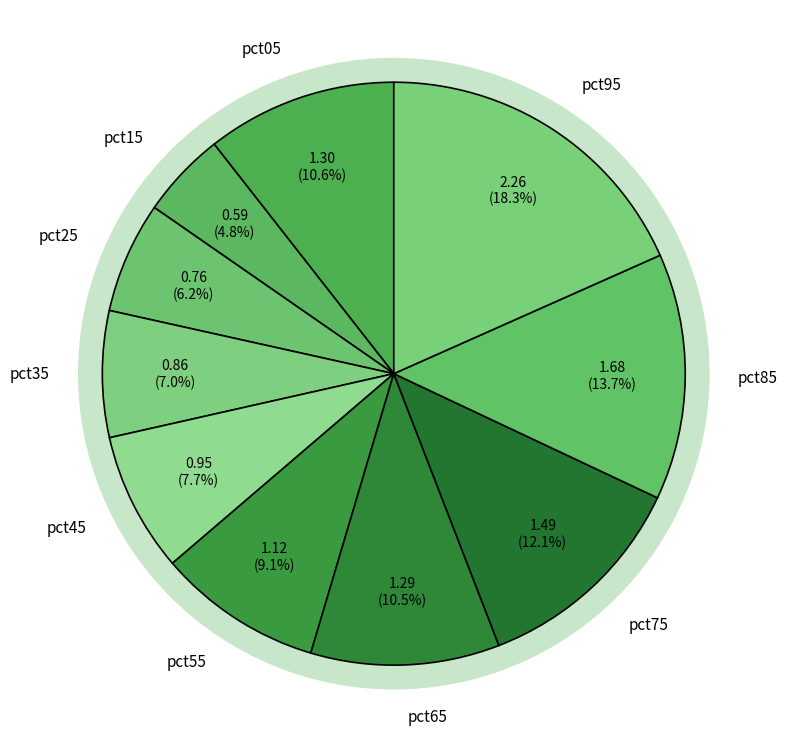

Is it true that pct65 is 10% of the pie?

True